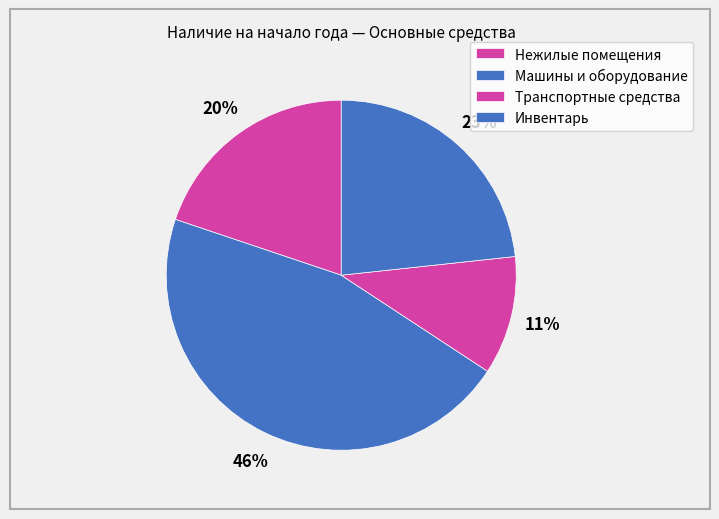

How many segments does this pie chart have?

4